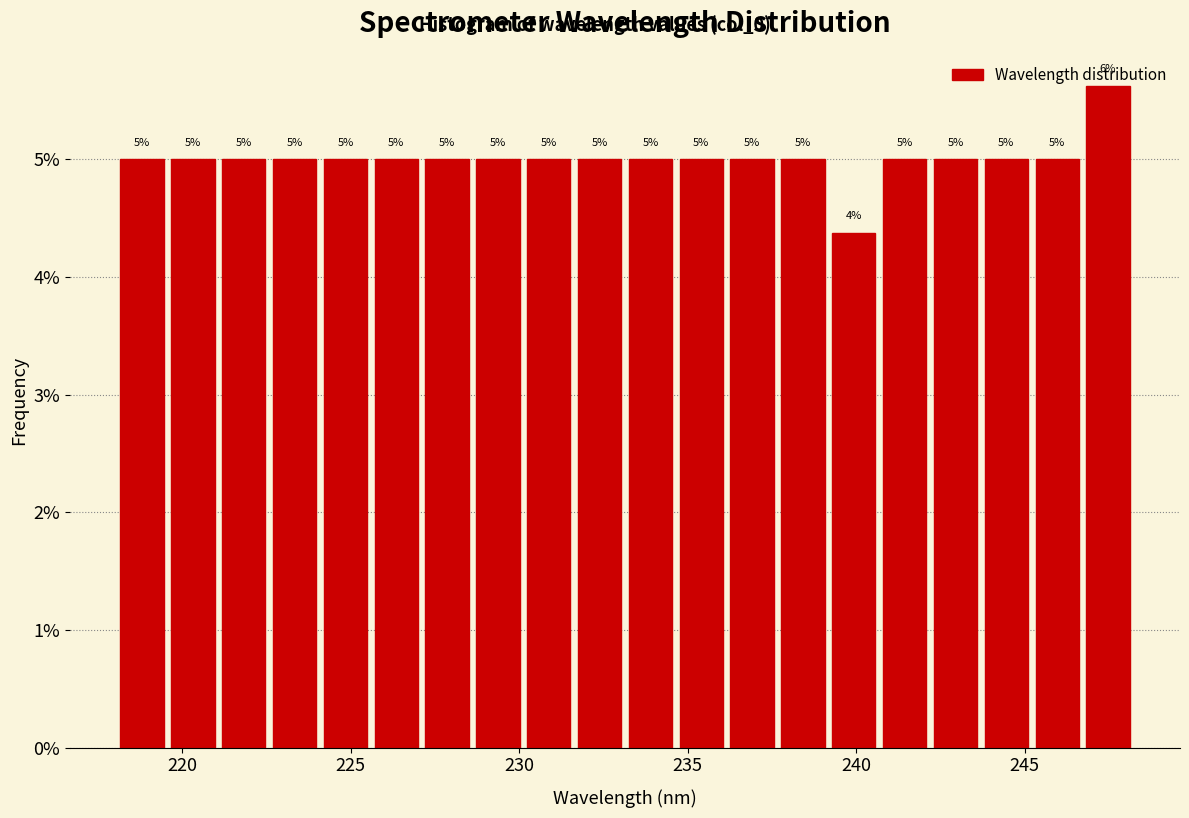

Around what value on the x-axis is the tallest bar? Give the approximate position of its centre, as read against the axis.

247.5